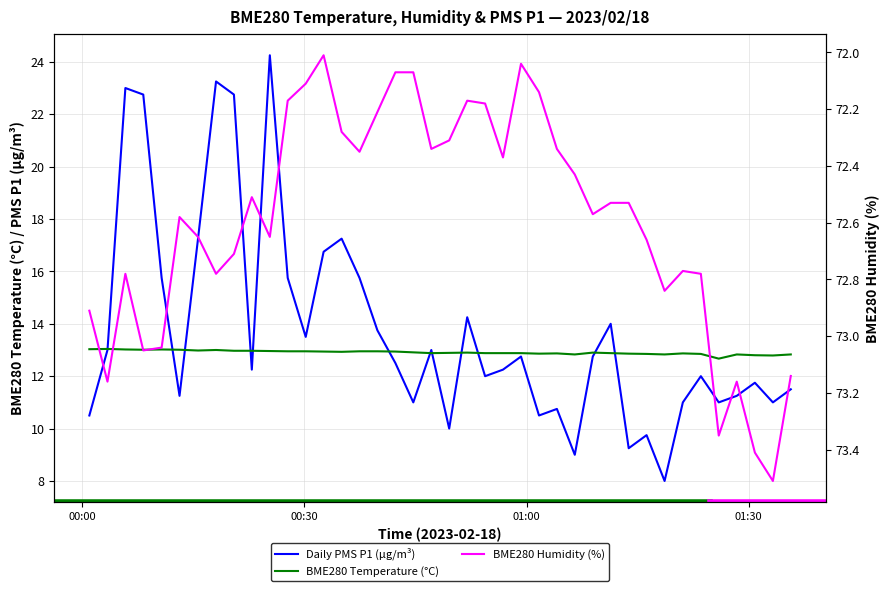

Which series has the largest range (max minus min)?

PMS_P1